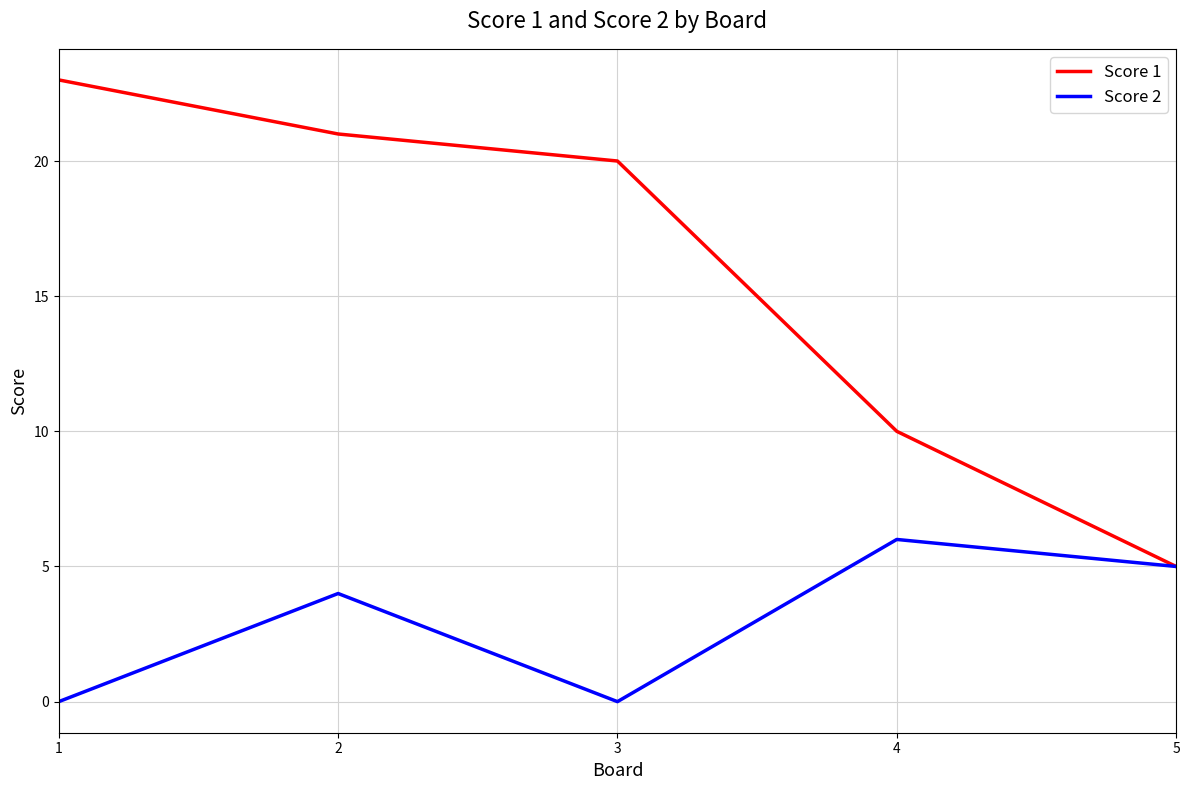

How many values in the Score 1 series are below 20?

2